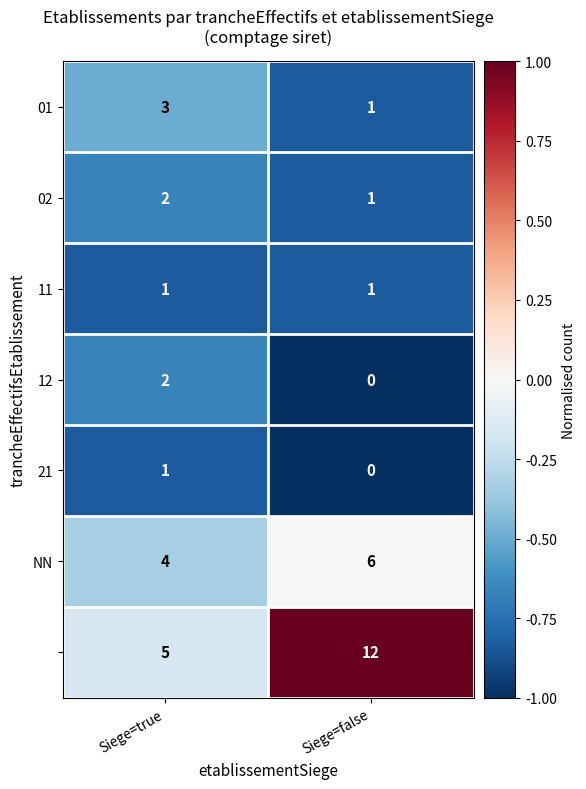

What is the total value across all series at Siege=false?

21